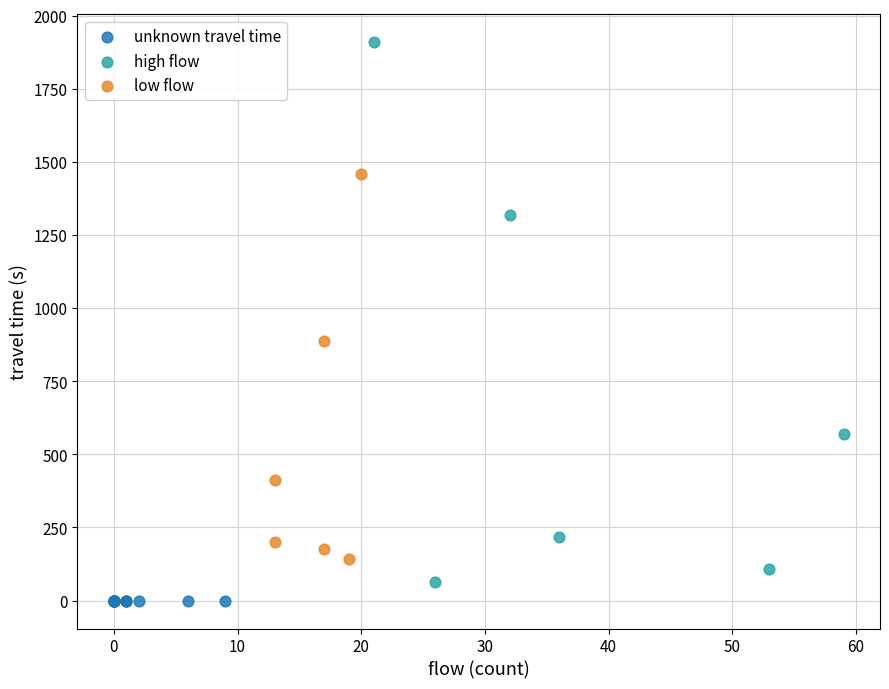

Which series reaches the maximum Y coordinate?

high flow